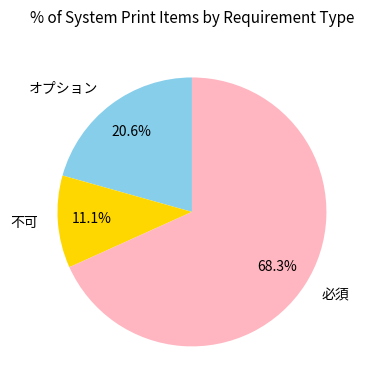

What percentage is NOT represented by オプション?

79.4%